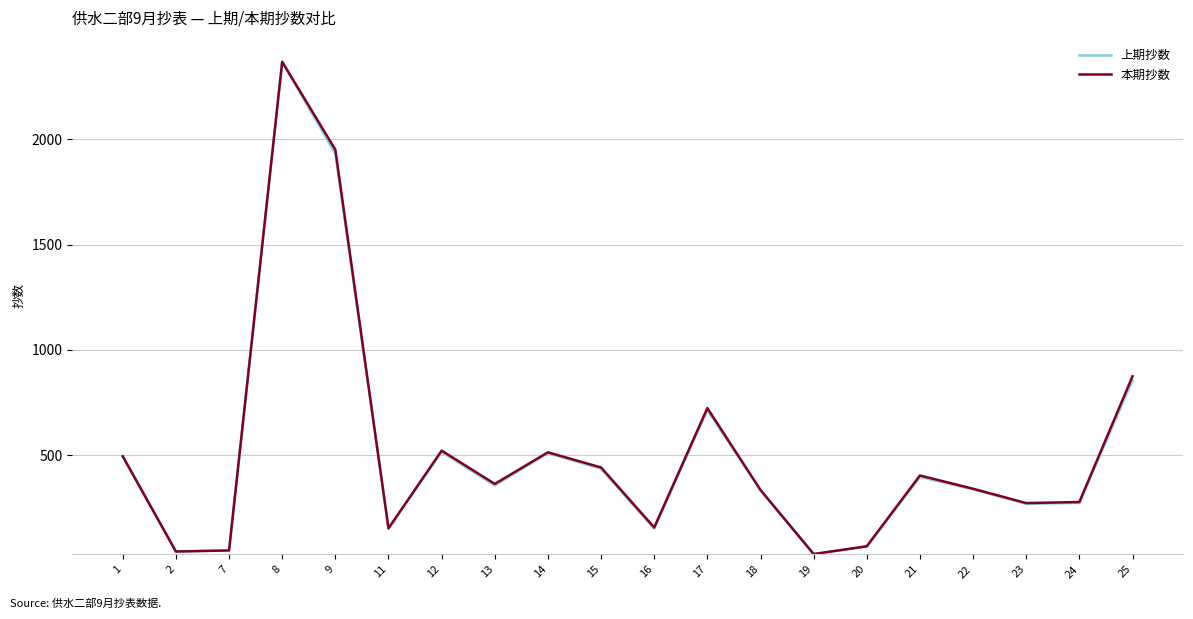

What is the maximum value for 上期抄数?

2368